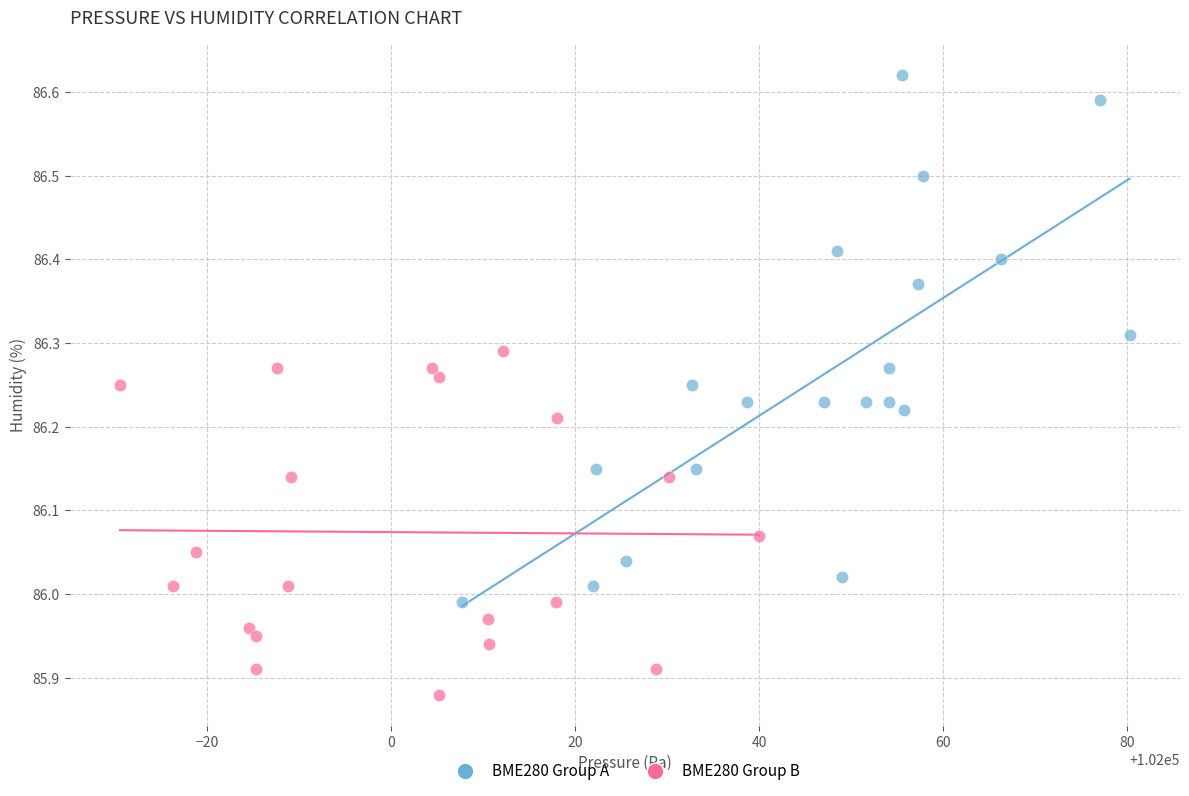

Which series has the largest Y range (max minus min)?

BME280 Group A